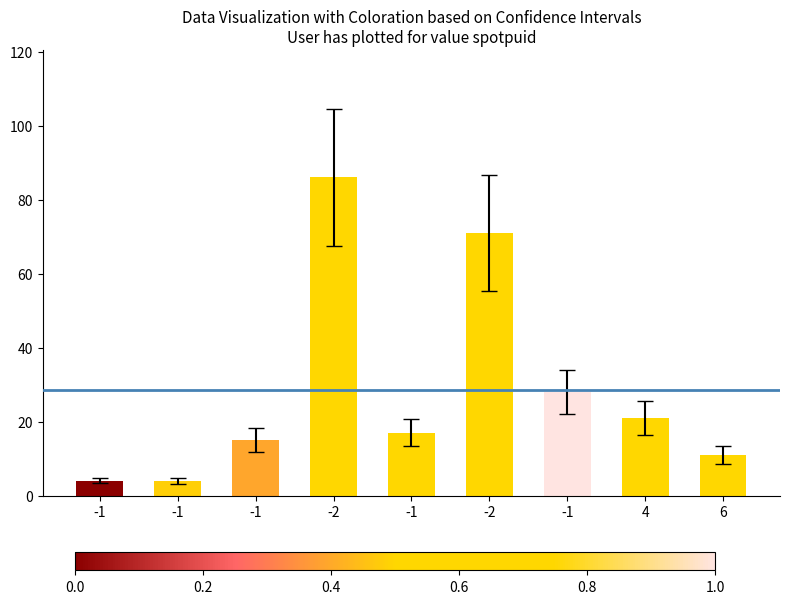

What is the label of the 6th bar from the left?

-2